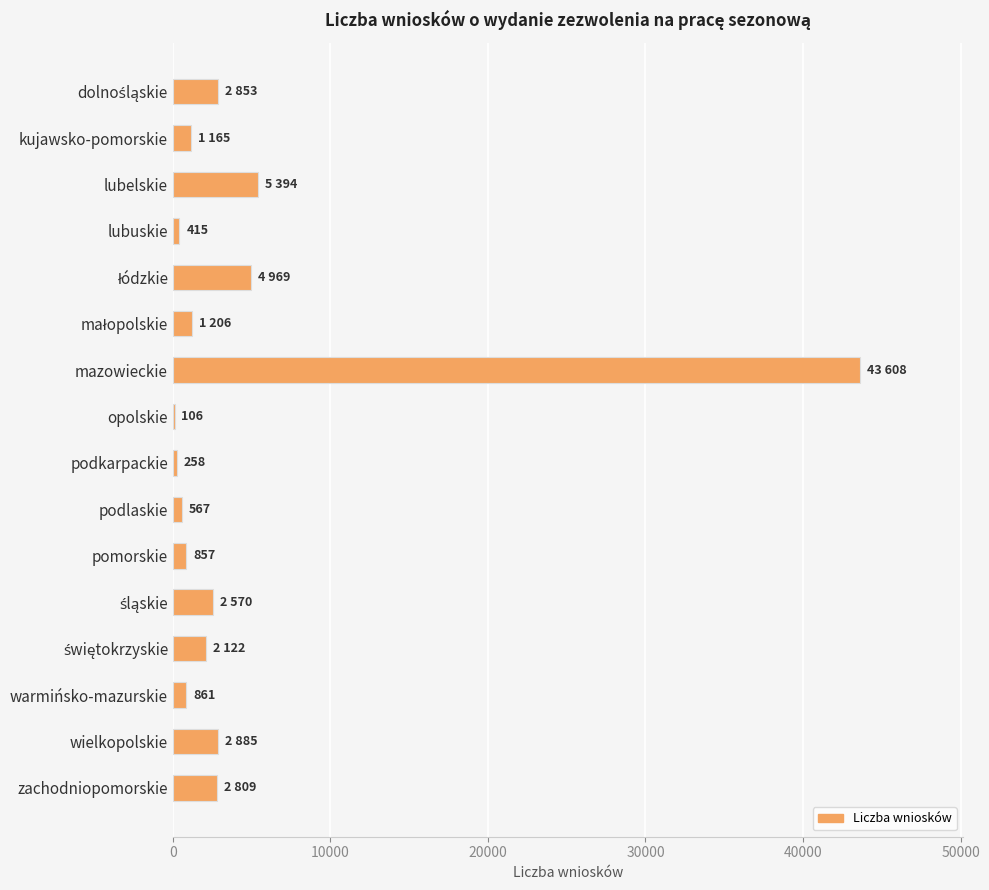

At which category does the chart reach its peak across all series?

mazowieckie